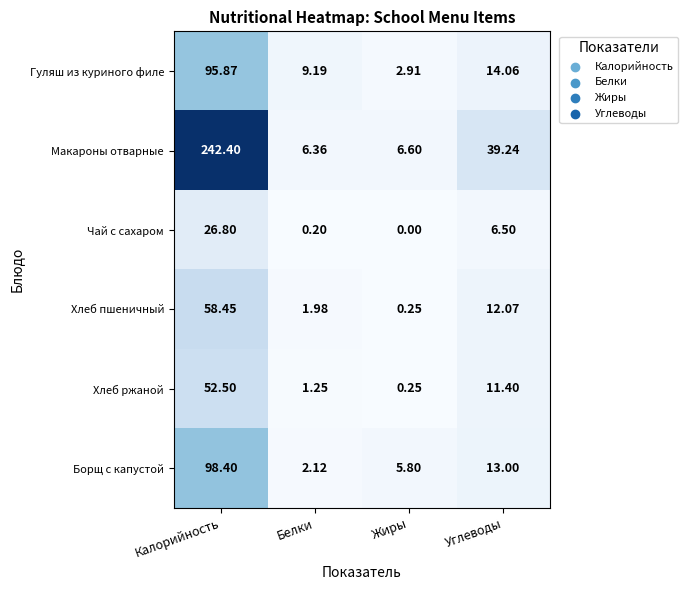

Which label corresponds to the smallest value in the chart?

Жиры